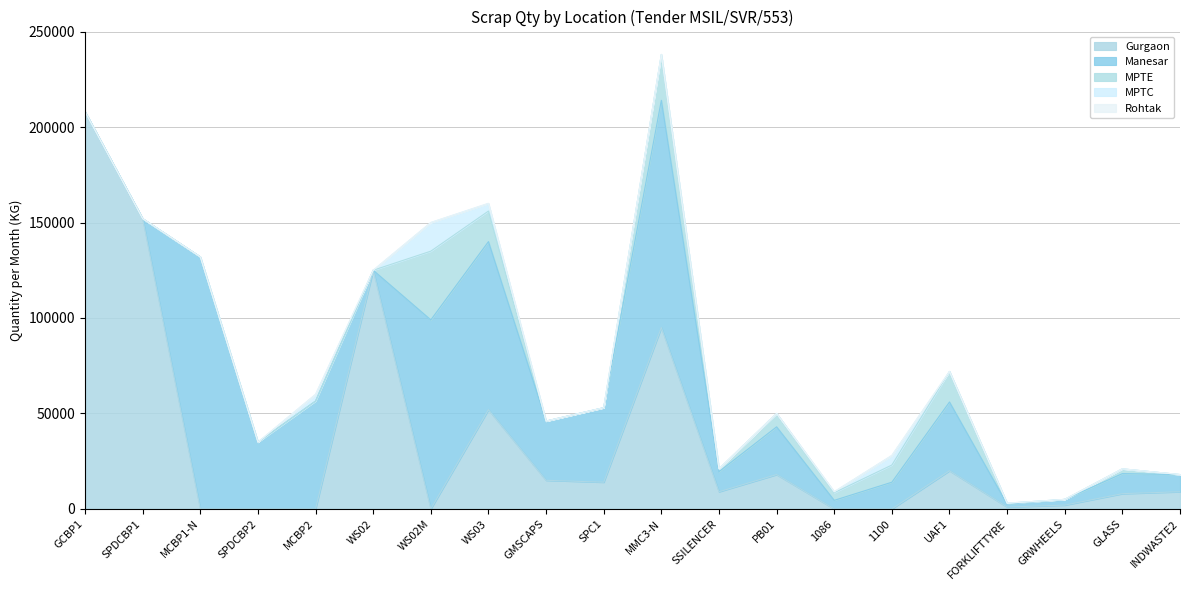

True or false: Gurgaon and Rohtak cross at least once.

False